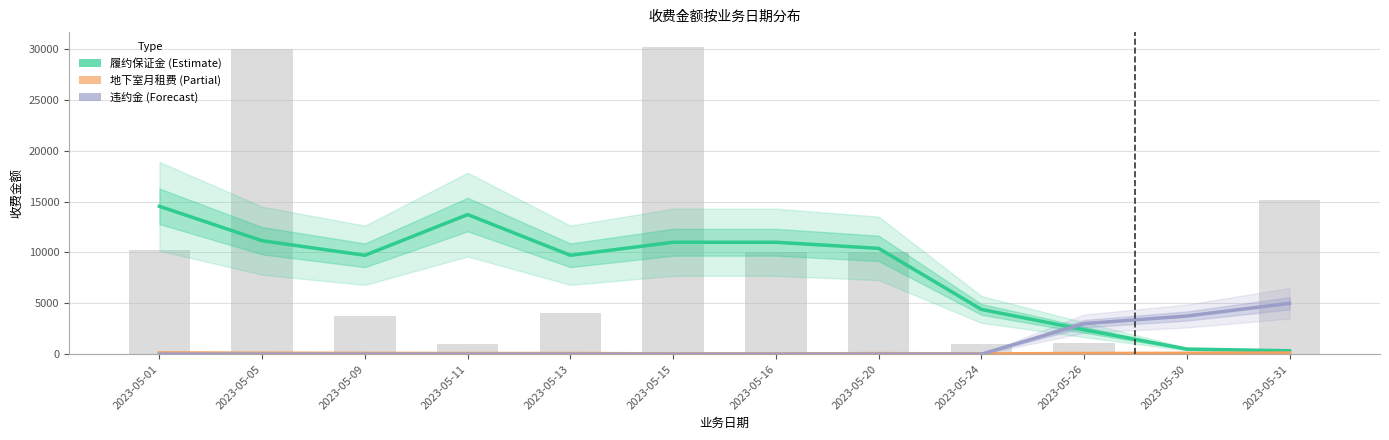

At which label is 违约金 closest to 2500?

2023-05-26